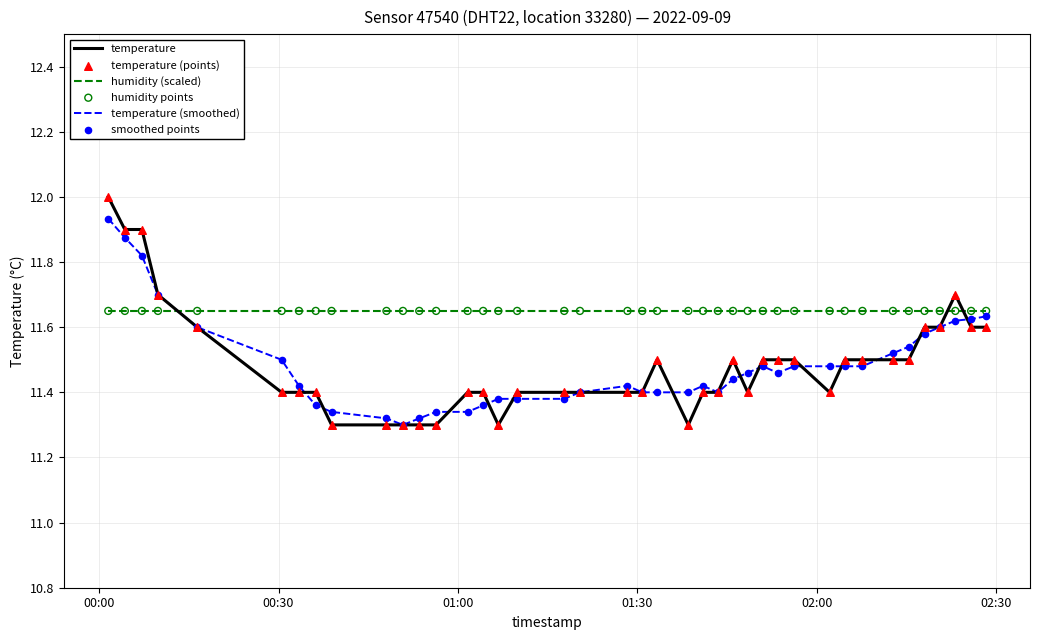

What is the greatest value displayed?

12.0